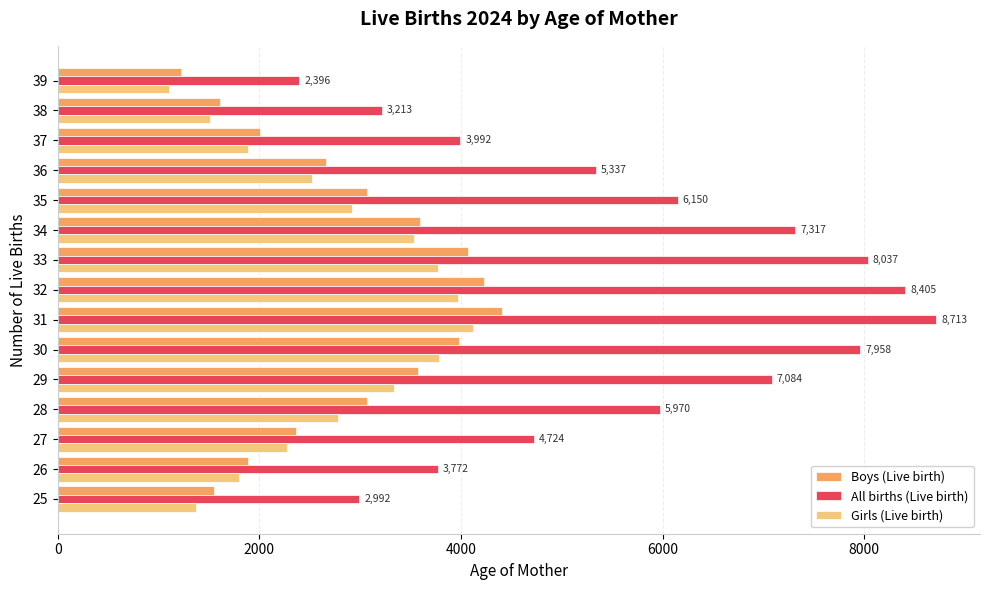

Which series has the widest spread of values?

All births (Live birth)